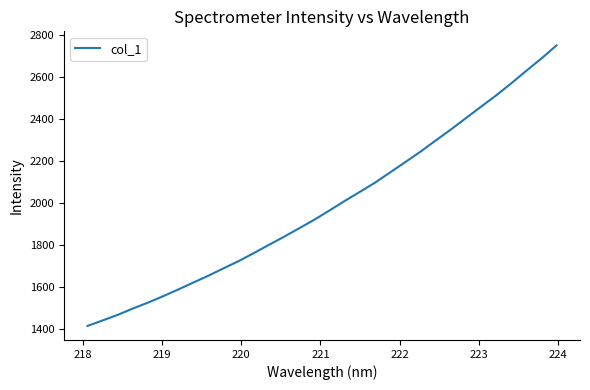

What is the difference between the maximum and minimum values?

1337.1